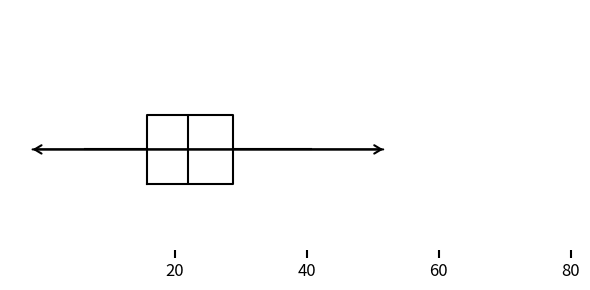

Read this box plot against the x-axis: the position of the median line, the range covered by the box, and the ends of both whiskers. The values are not printed on the chart, so give them approximately, as read against the axis.

median 22, box 16 to 28, whiskers 6 to 40